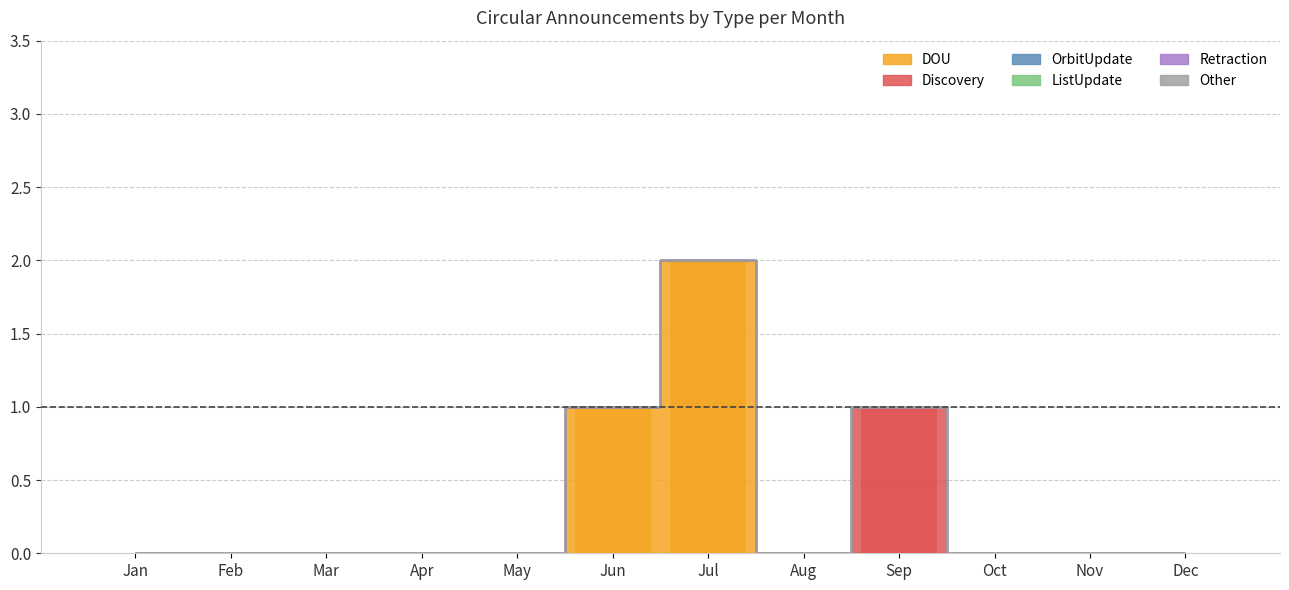

Reading left to right, what are all the values shown in this chart?

DOU: Jan=0	Feb=0	Mar=0	Apr=0	May=0	Jun=1	Jul=2	Aug=0	Sep=0	Oct=0	Nov=0	Dec=0
Discovery: Jan=0	Feb=0	Mar=0	Apr=0	May=0	Jun=0	Jul=0	Aug=0	Sep=1	Oct=0	Nov=0	Dec=0
OrbitUpdate: Jan=0	Feb=0	Mar=0	Apr=0	May=0	Jun=0	Jul=0	Aug=0	Sep=0	Oct=0	Nov=0	Dec=0
ListUpdate: Jan=0	Feb=0	Mar=0	Apr=0	May=0	Jun=0	Jul=0	Aug=0	Sep=0	Oct=0	Nov=0	Dec=0
Retraction: Jan=0	Feb=0	Mar=0	Apr=0	May=0	Jun=0	Jul=0	Aug=0	Sep=0	Oct=0	Nov=0	Dec=0
Other: Jan=0	Feb=0	Mar=0	Apr=0	May=0	Jun=0	Jul=0	Aug=0	Sep=0	Oct=0	Nov=0	Dec=0